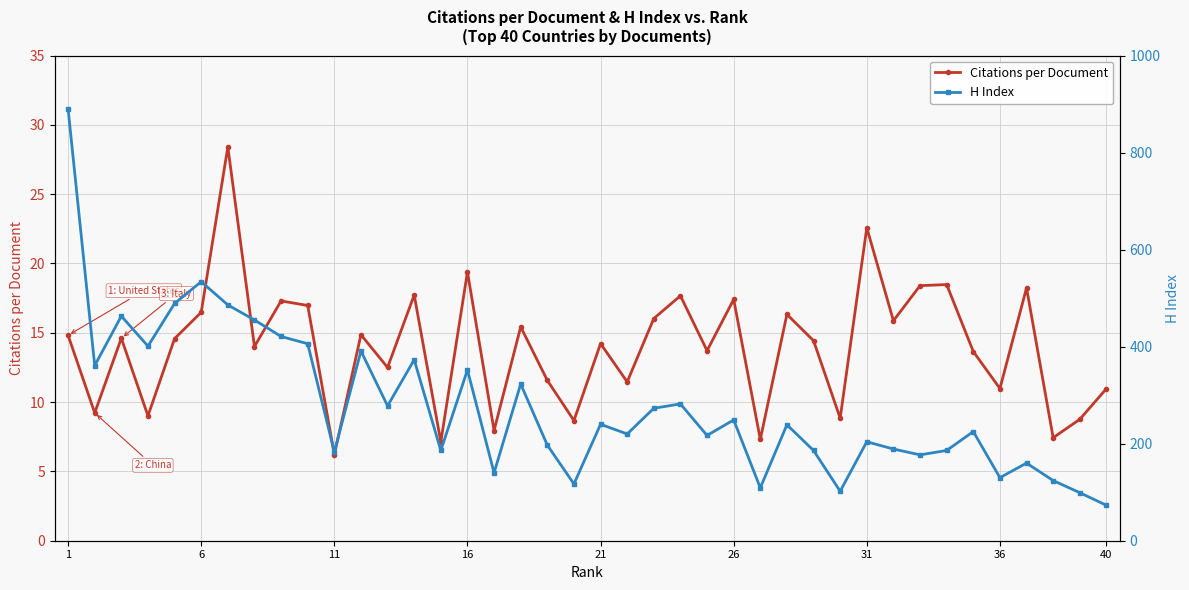

True or false: Citations per Document has more than 1 interior local peaks.

True